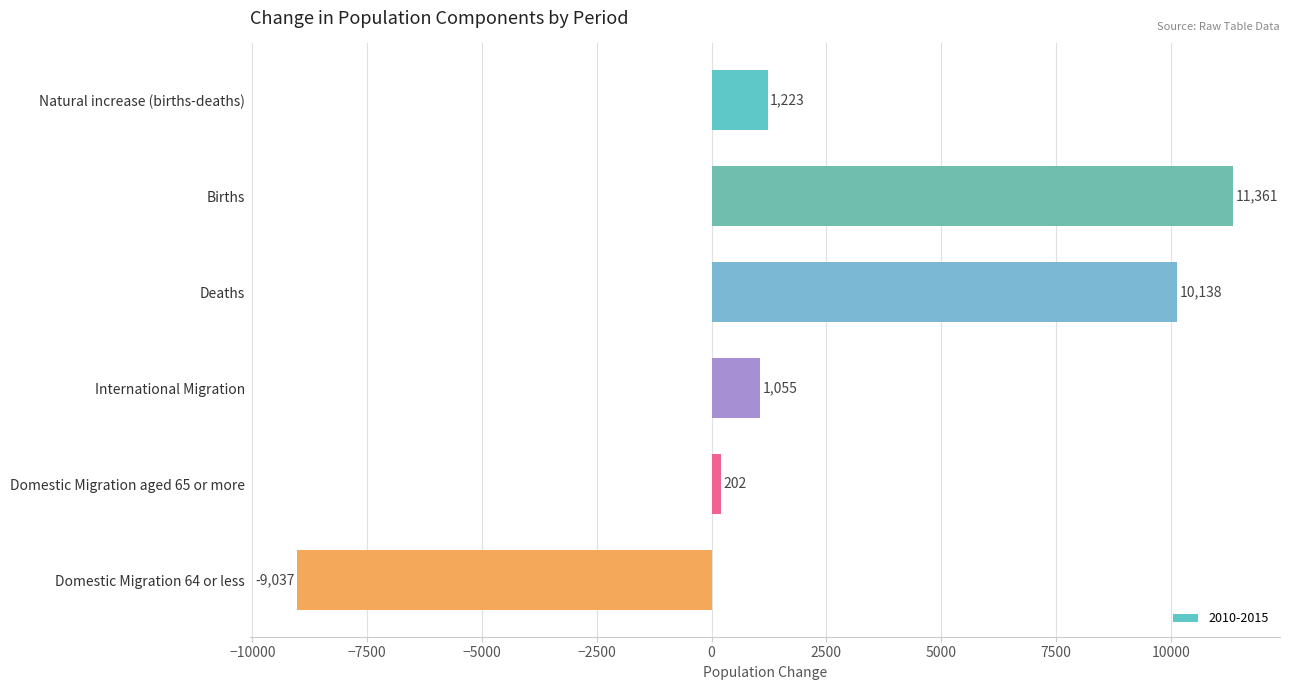

What is the smallest value displayed?

-9037.2